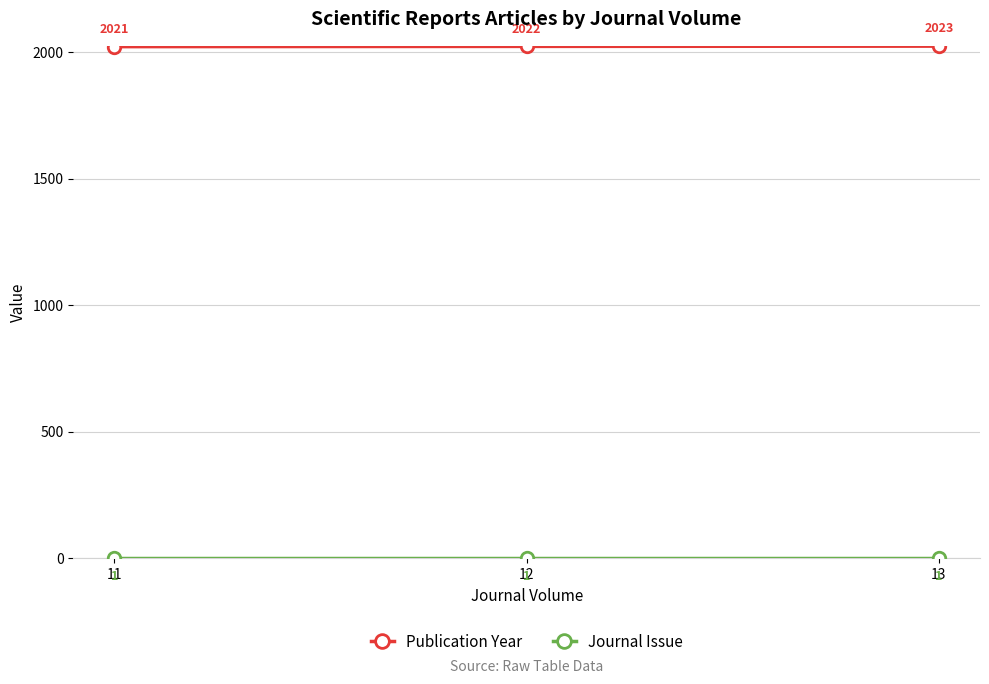

What is the total value across all series at 12?

2023